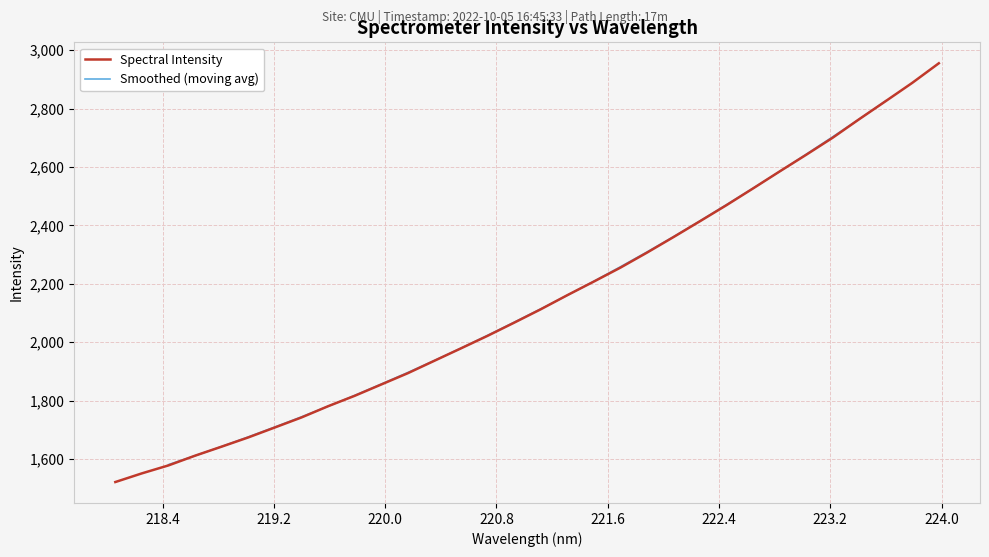

Rank the categories by value from highest to lowest.

223.9802, 223.7895, 223.5987, 223.408, 223.2172, 223.0264, 222.8355, 222.6447, 222.4538, 222.263, 222.0721, 221.8812, 221.6902, 221.4993, 221.3083, 221.1174, 220.9264, 220.7354, 220.5444, 220.3533, 220.1623, 219.9712, 219.7801, 219.589, 219.3979, 219.2067, 219.0156, 218.8244, 218.6332, 218.442, 218.2508, 218.0596